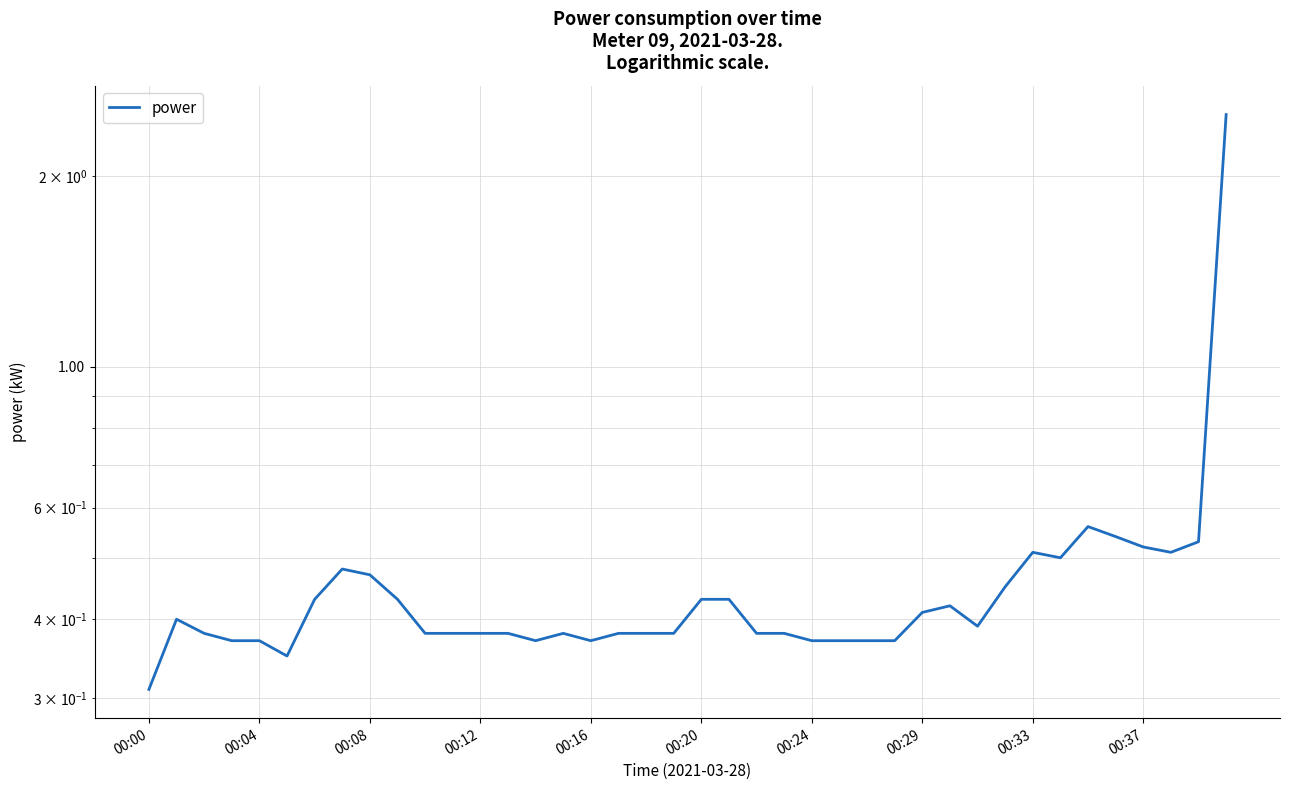

How many distinct data groups are displayed?

1